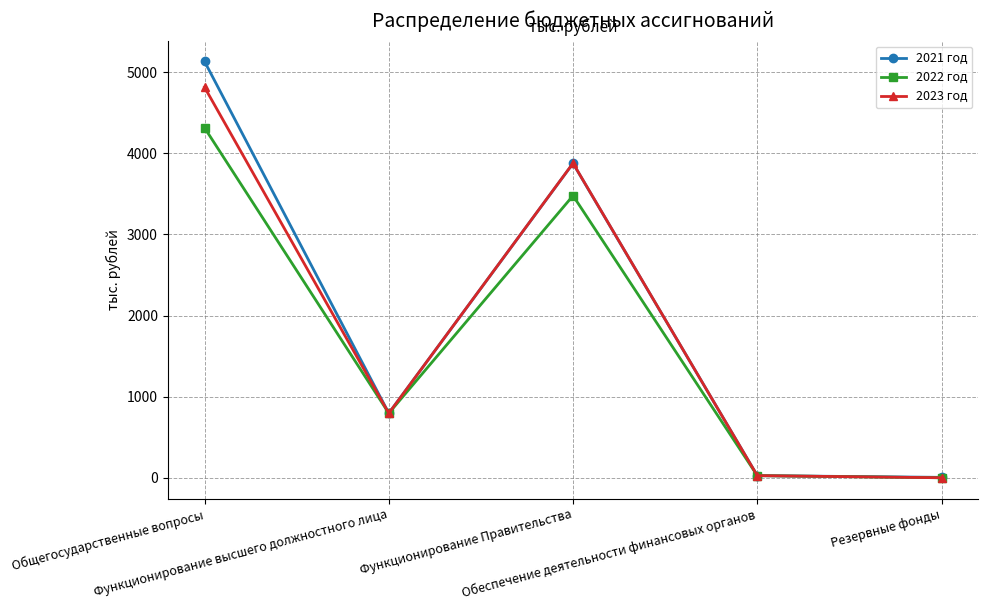

List the series in order of their peak value, lowest first.

2022 год, 2023 год, 2021 год